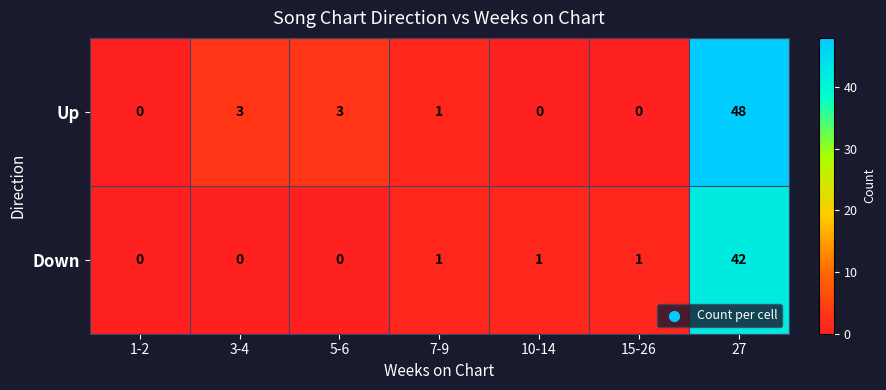

Reading left to right, list all the values displayed in this chart.

Up: 1-2=0	3-4=3	5-6=3	7-9=1	10-14=0	15-26=0	27=48
Down: 1-2=0	3-4=0	5-6=0	7-9=1	10-14=1	15-26=1	27=42